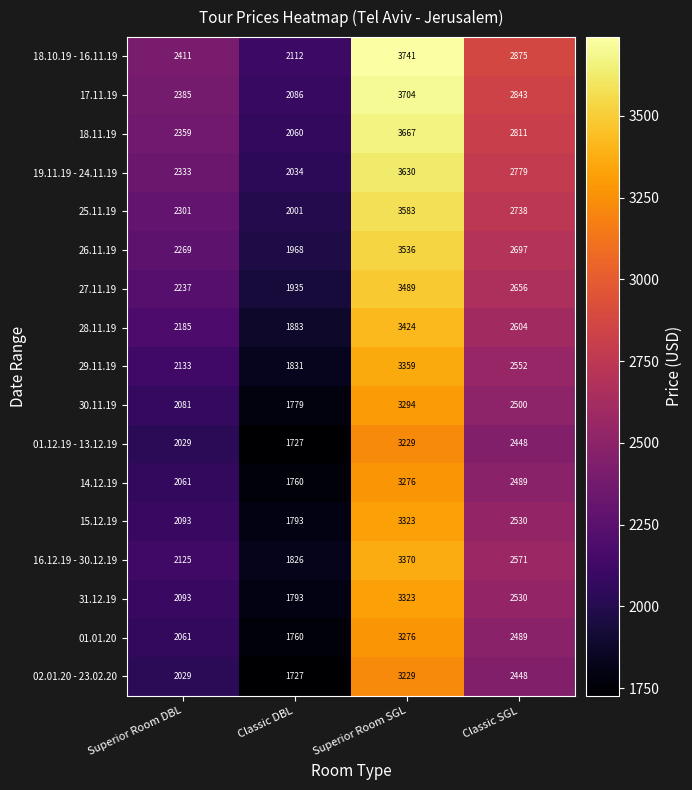

At how many categories does at least one series exceed 3151?

1